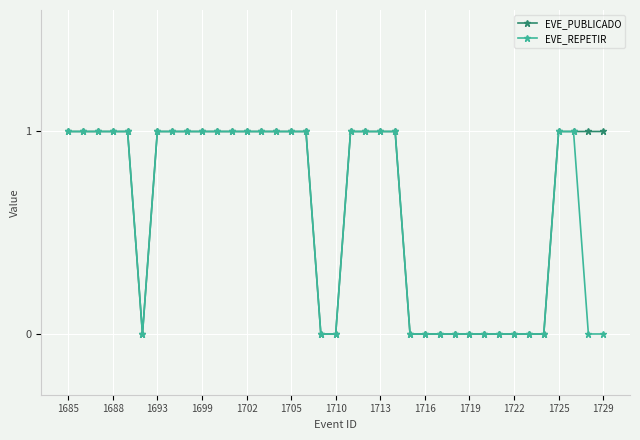

How many distinct data groups are displayed?

2